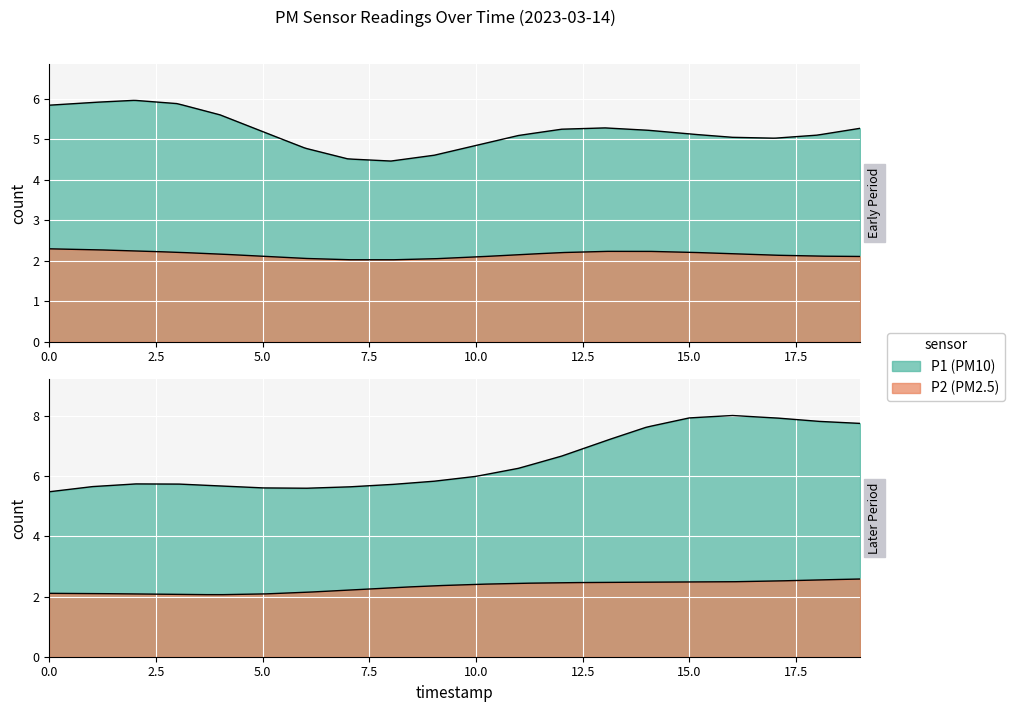

Which series has the widest spread of values?

P1